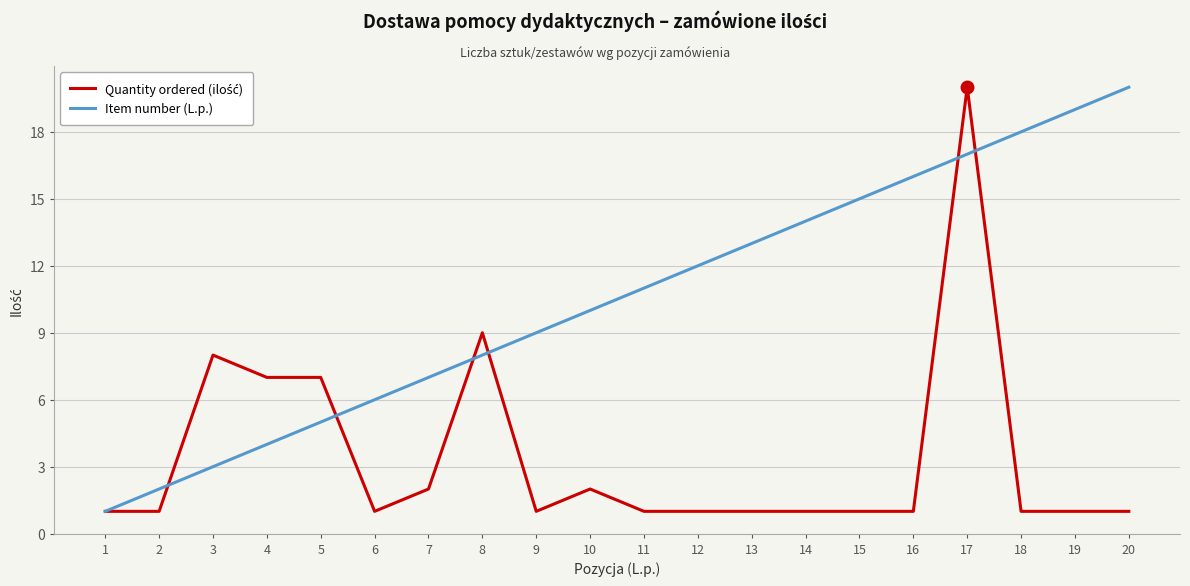

What is the maximum value shown in the chart?

20